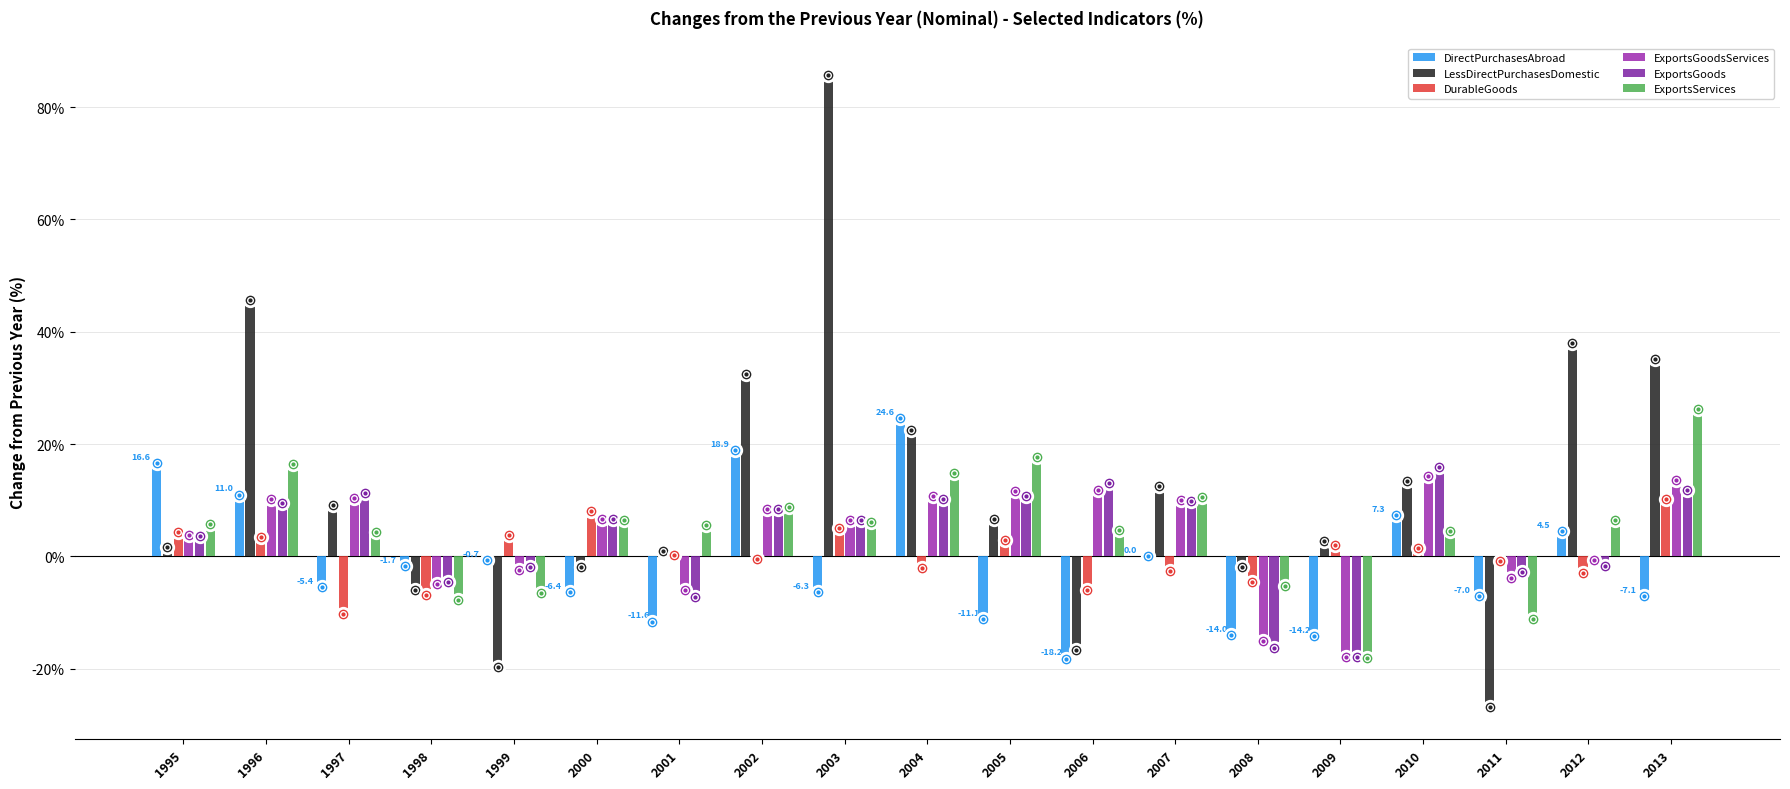

Rank the series by their maximum value, from highest to lowest.

LessDirectPurchasesDomestic, ExportsServices, DirectPurchasesAbroad, ExportsGoods, ExportsGoodsServices, DurableGoods